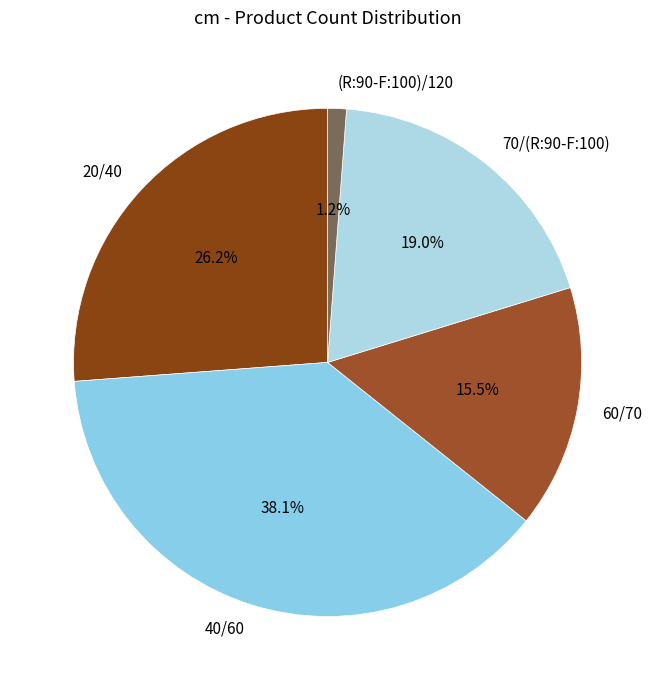

How much of the chart is everything except (R:90-F:100)/120?

98.8%